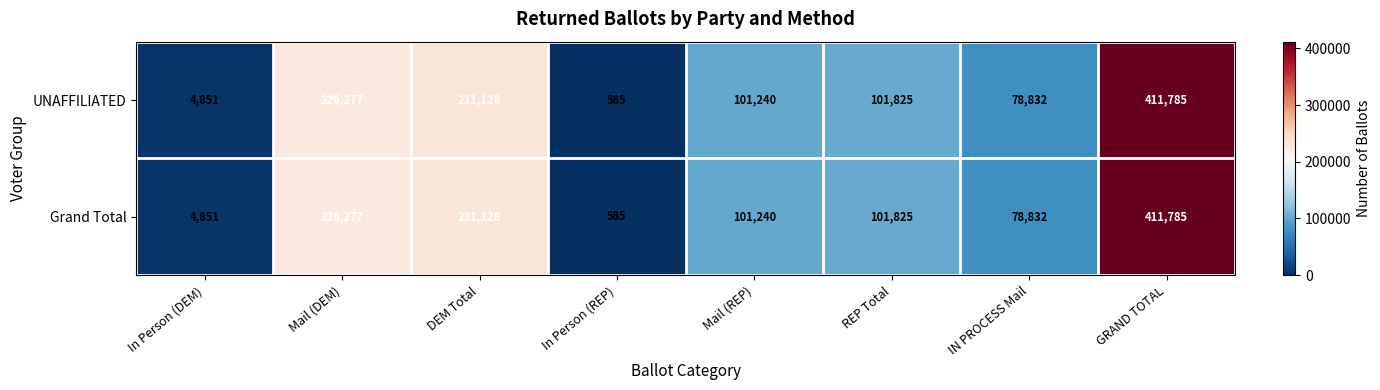

What is the sum of the UNAFFILIATED values at Mail (REP) and REP Total?

203065